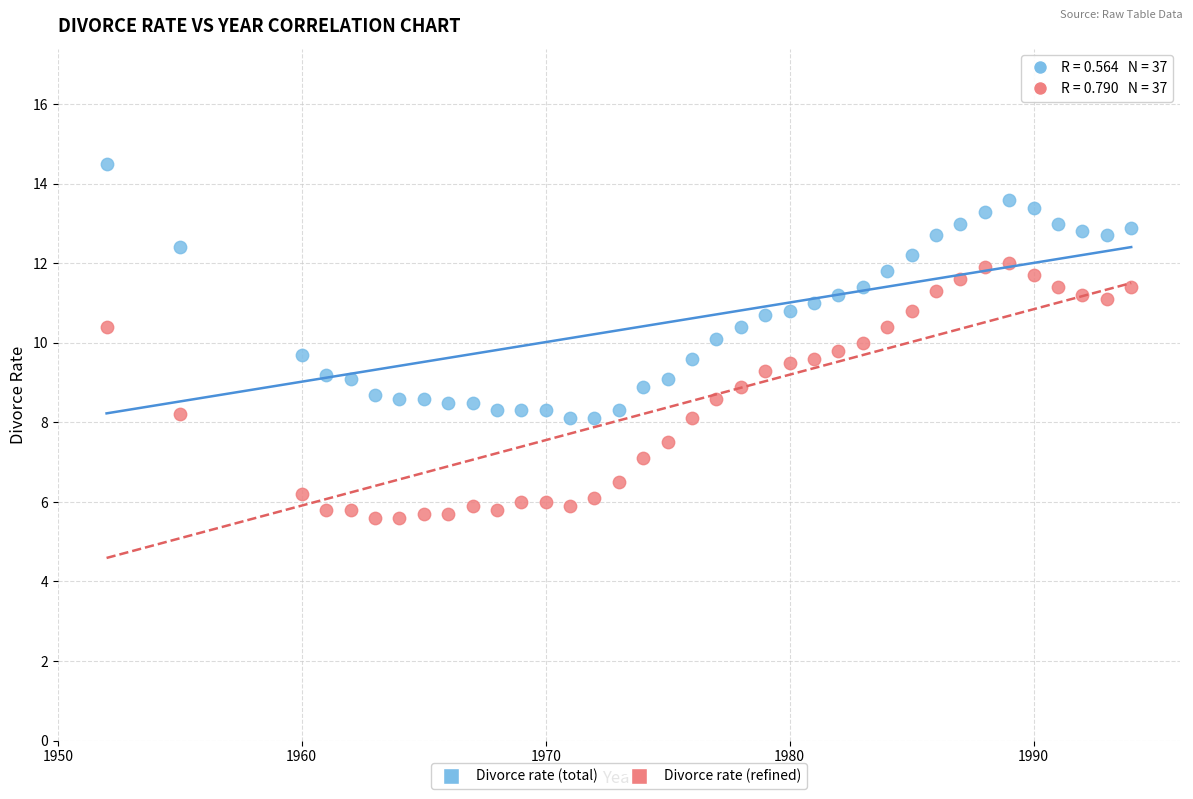

What is the X range (max minus min) for the scatter plot?

42.0